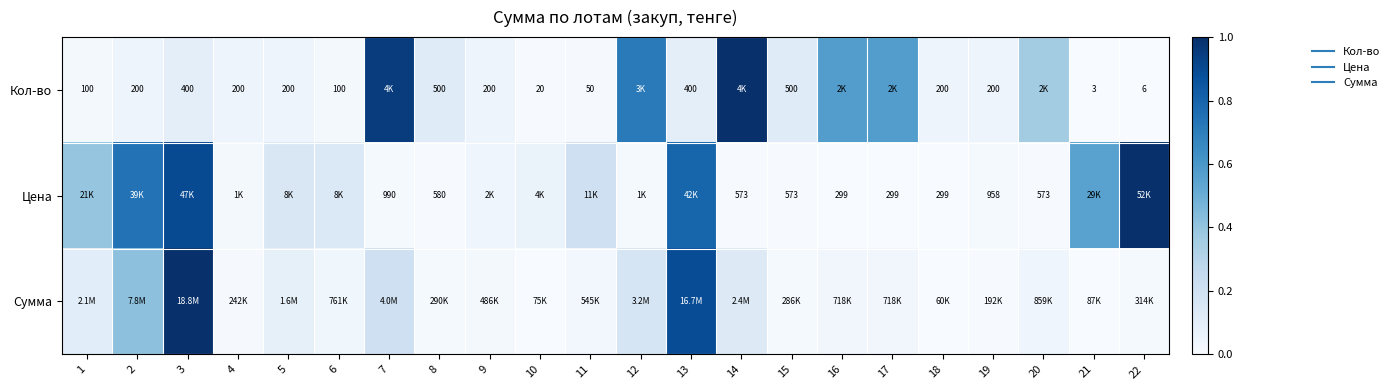

Is the value of Кол-во at 10 greater than the value of Сумма at 8?

No